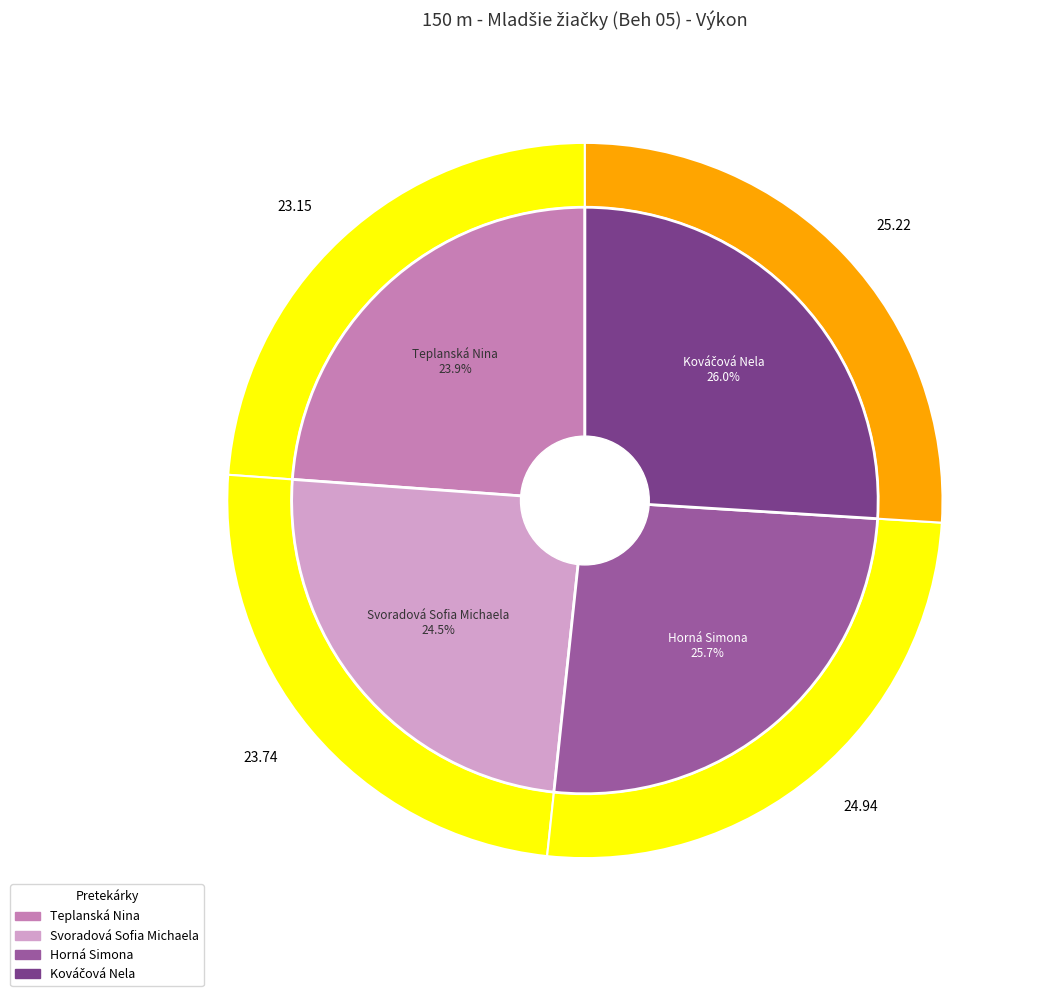

What percentage do Svoradová Sofia Michaela and Horná Simona together represent?

50.2%